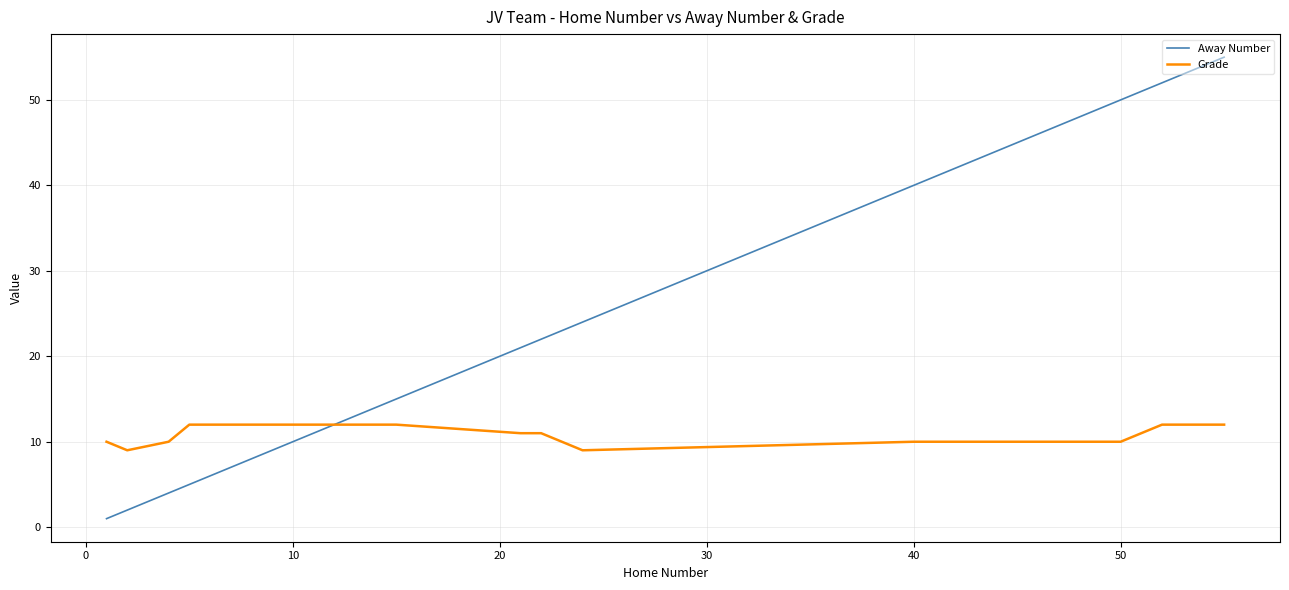

Which series has the largest total across all categories?

Away Number